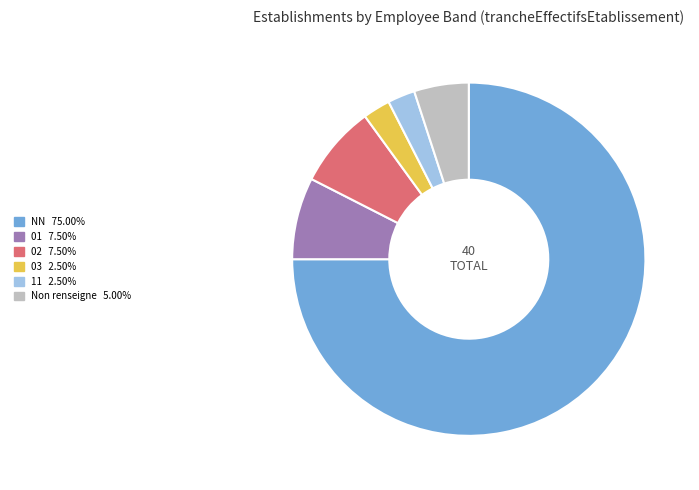

Is there any slice that represents more than half of the pie?

Yes